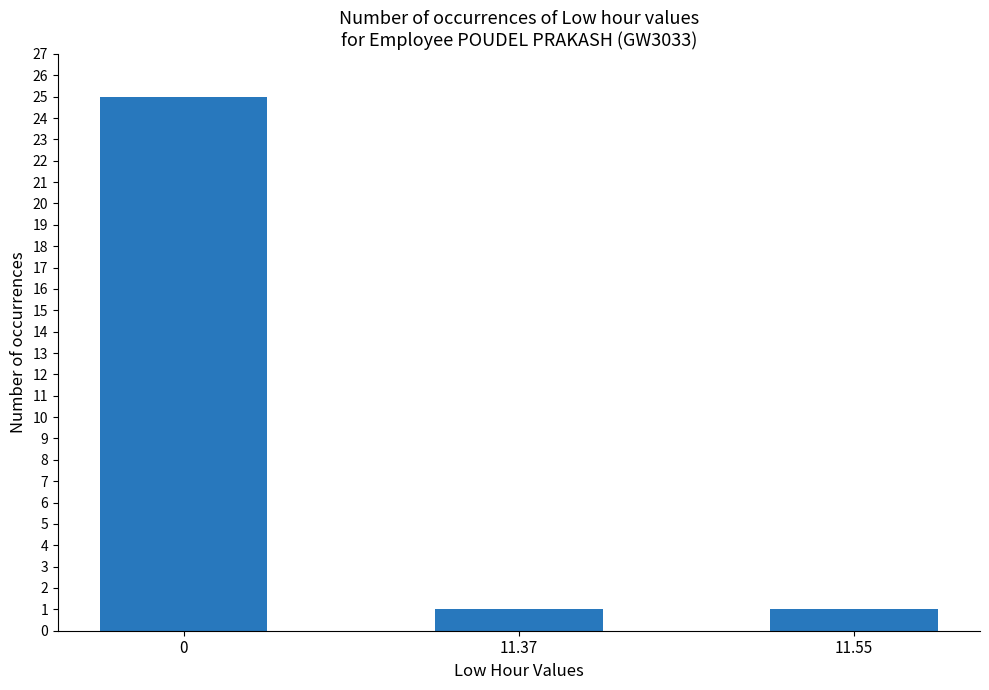

Does the chart contain stacked bars?

No